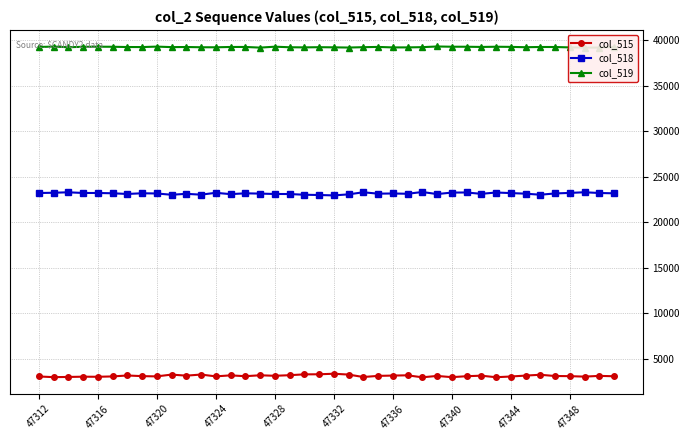

List the series in order of their overall mean, highest first.

col_519, col_518, col_515